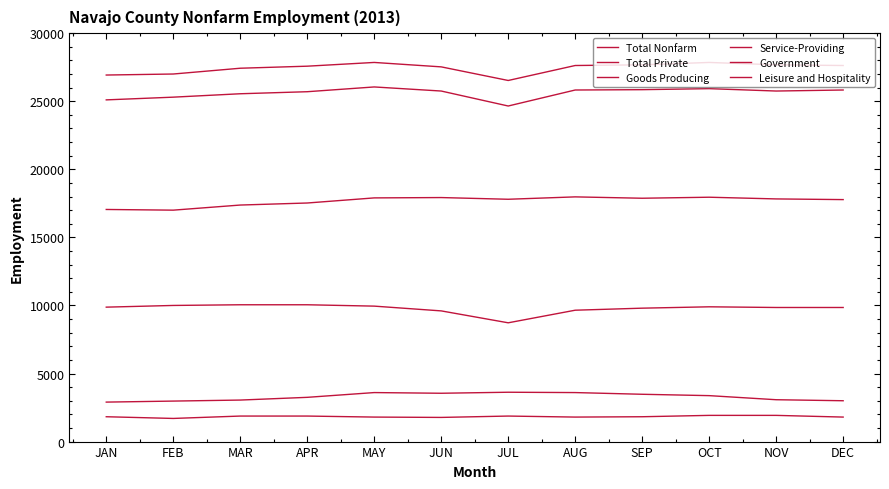

Does the chart display data point markers on the line(s)?

No